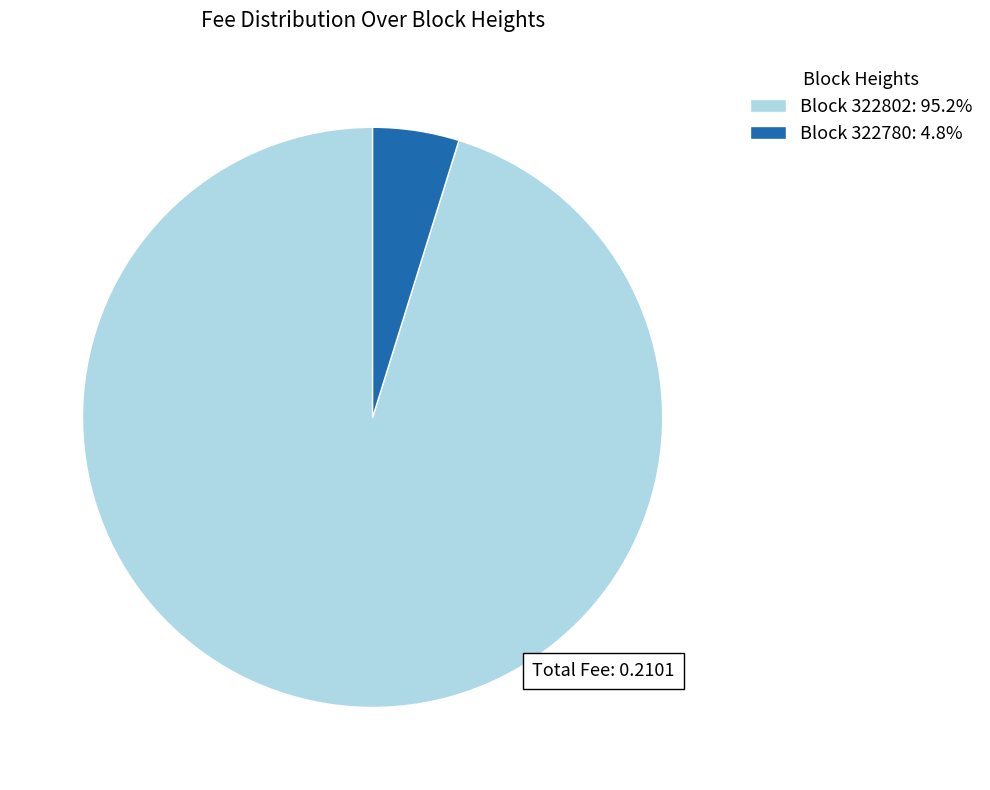

Combined, do Block 322780: 4.8% and Block 322802: 95.2% account for over 50%?

Yes